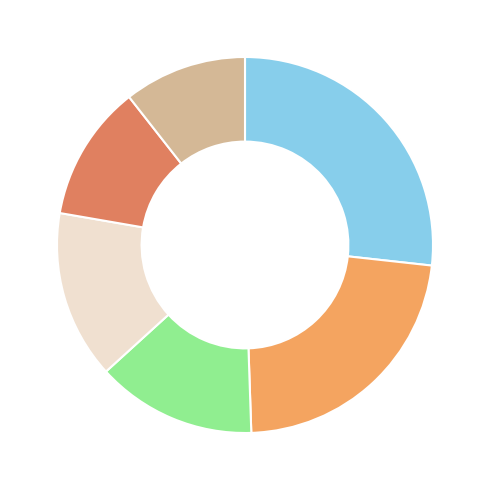

How many segments does this pie chart have?

6